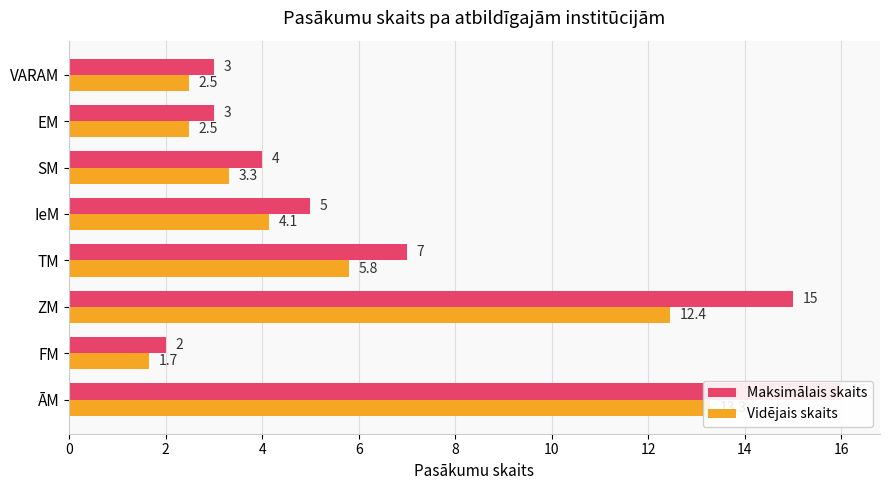

At EM, list the series in order from smallest to largest.

Vidējais skaits, Maksimālais skaits